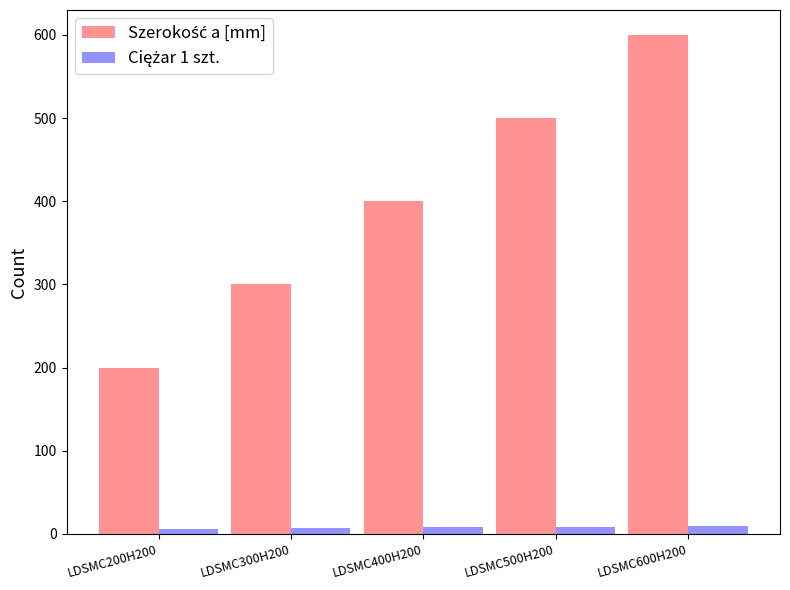

What is the label of the 1st bar from the left?

LDSMC200H200